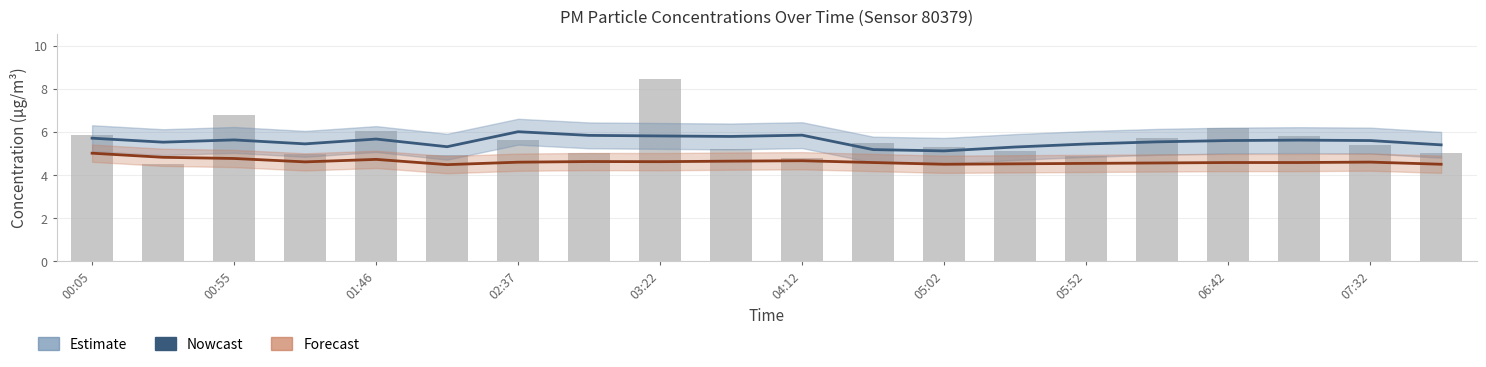

True or false: Forecast has a value of 4.5 at 05:52.

True